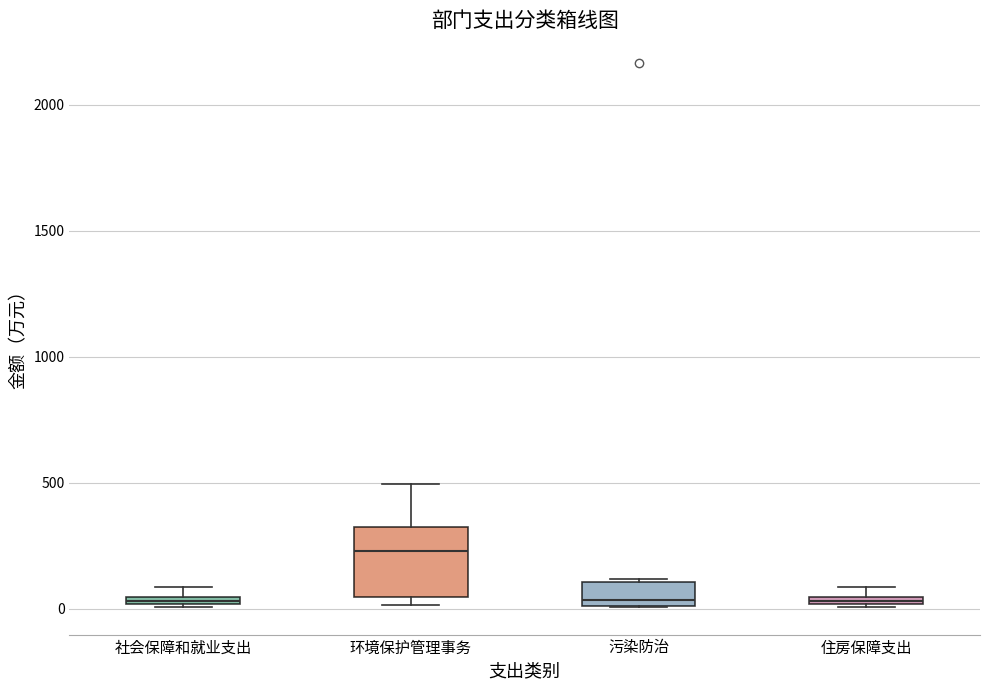

Which box's median line is the highest?

环境保护管理事务